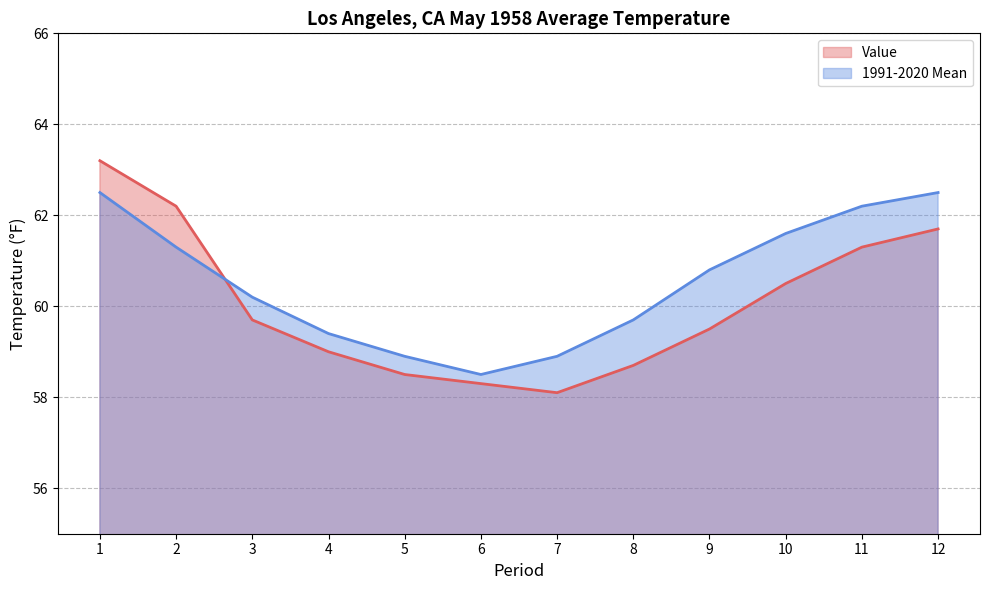

After their last crossing, which series has the higher values: 1991-2020 Mean or Value?

1991-2020 Mean